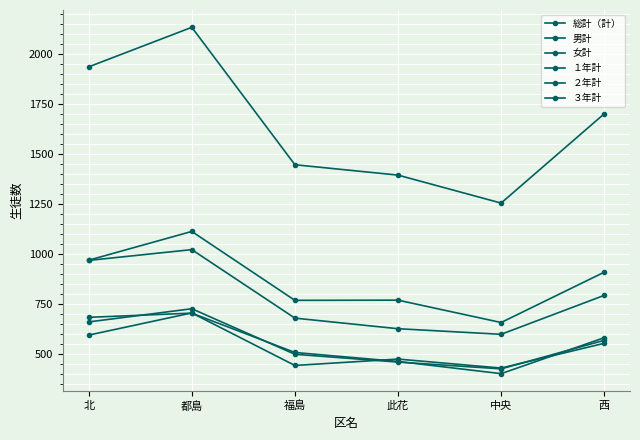

The 女計 series shows 1048 at 西. True or false?

False